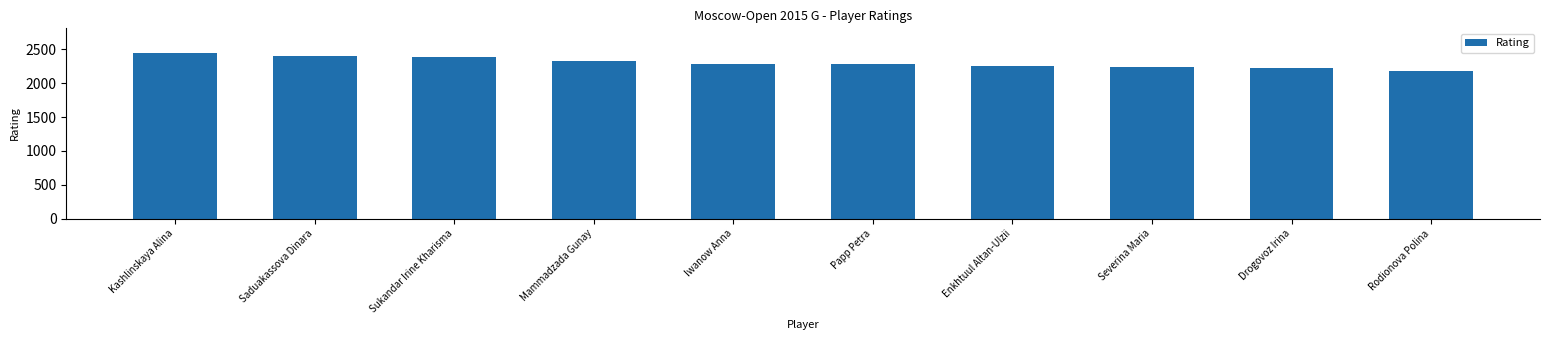

Where does the data first go above 2288?

Kashlinskaya Alina